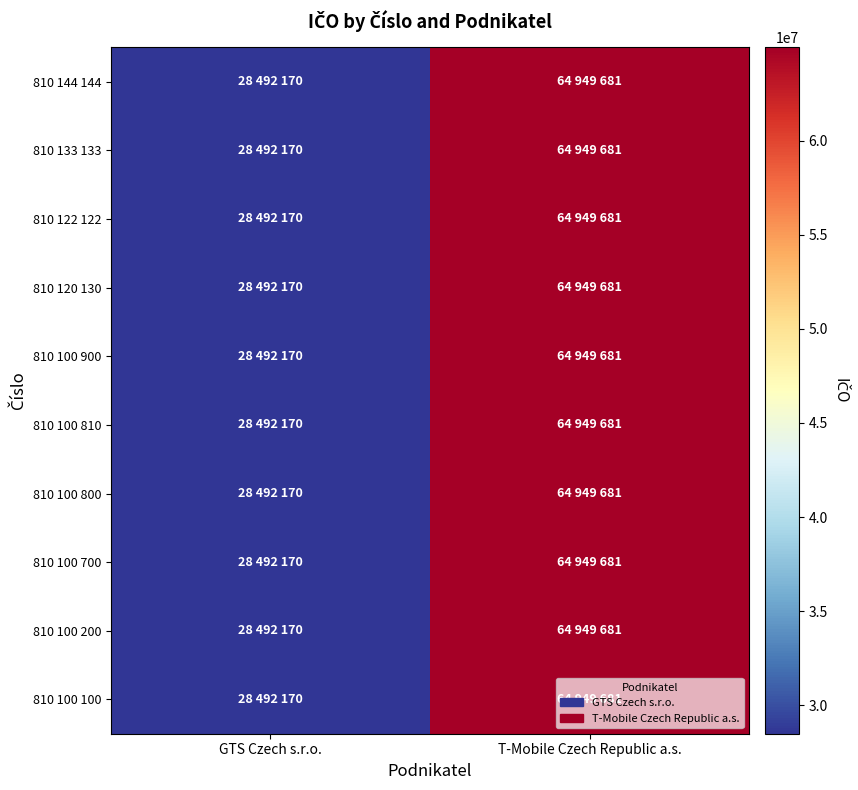

At GTS Czech s.r.o., list the series in order from smallest to largest.

810 144 144, 810 133 133, 810 122 122, 810 120 130, 810 100 900, 810 100 810, 810 100 800, 810 100 700, 810 100 200, 810 100 100